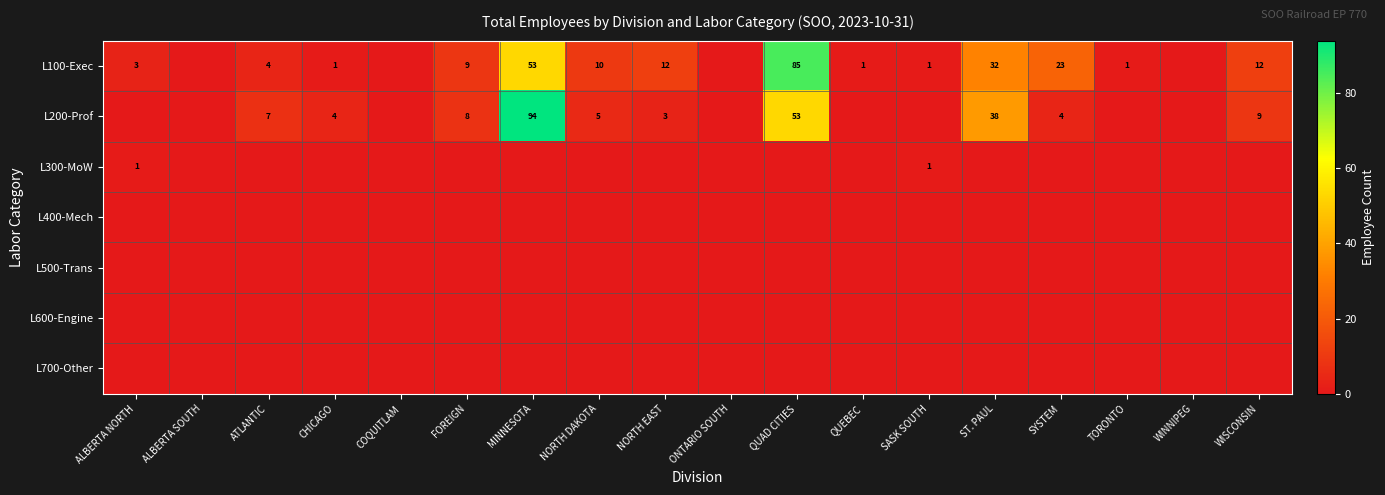

The value of L100-Exec at FOREIGN is 9. True or false?

True